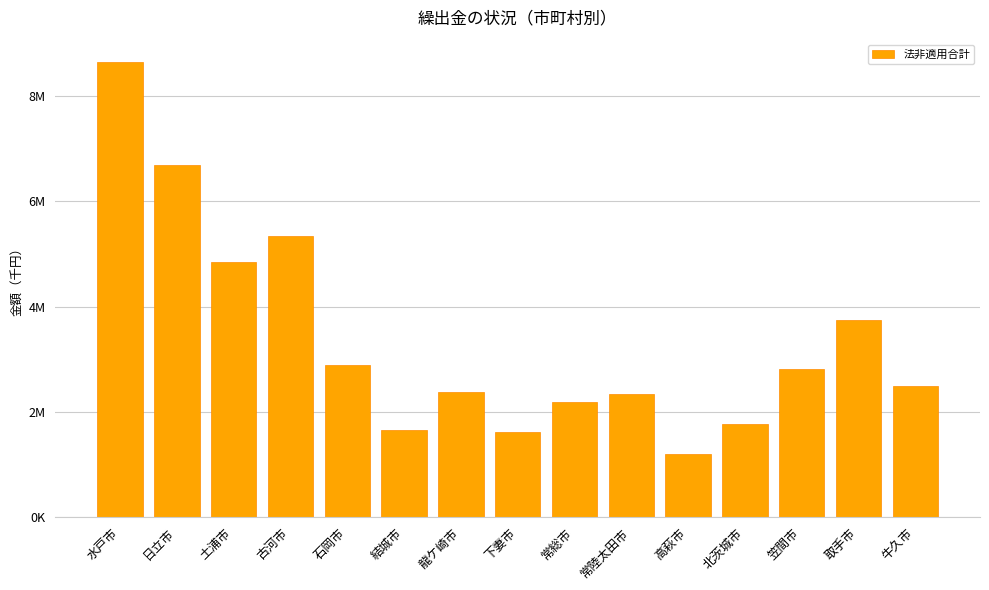

Which category has the lowest value across all series?

高萩市